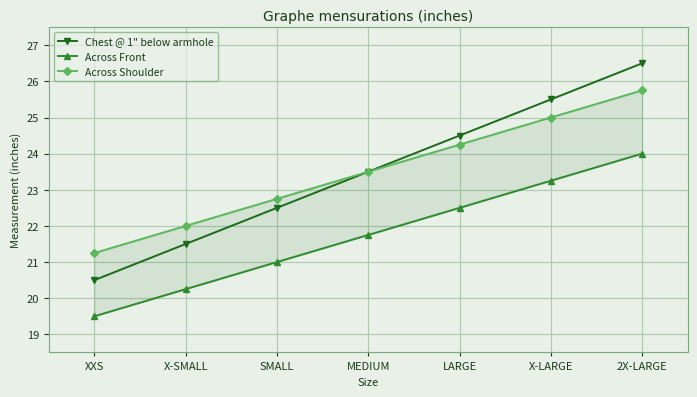

Which has a higher value, XXS or X-LARGE?

X-LARGE